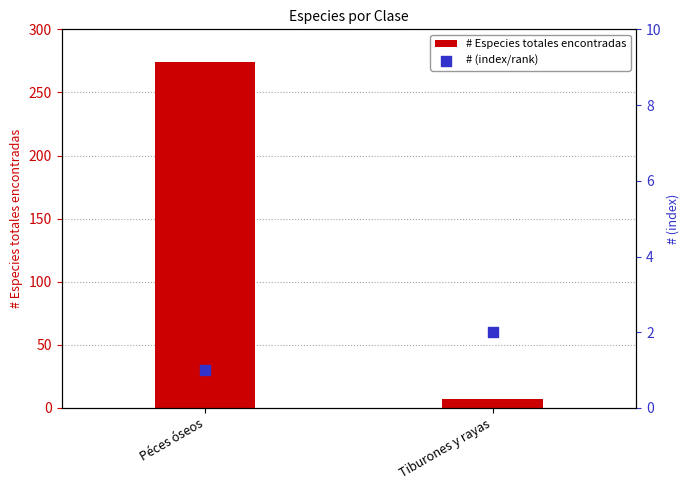

Is the value of # Especies totales encontradas at Tiburones y rayas greater than the value of # (index/rank) at Tiburones y rayas?

Yes